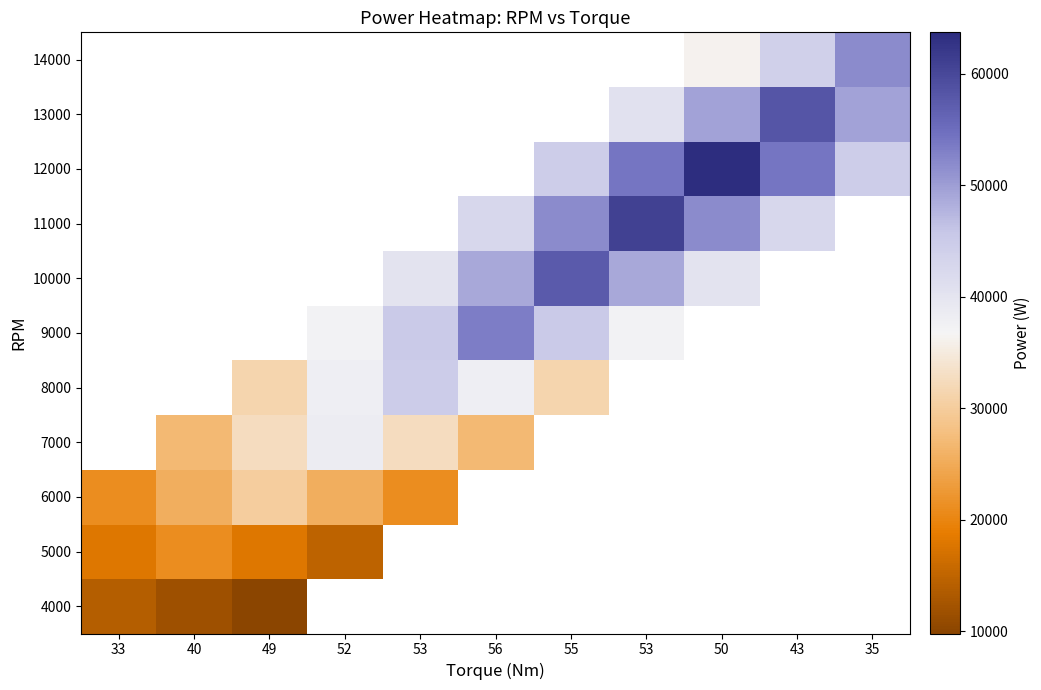

How many distinct data groups are displayed?

11